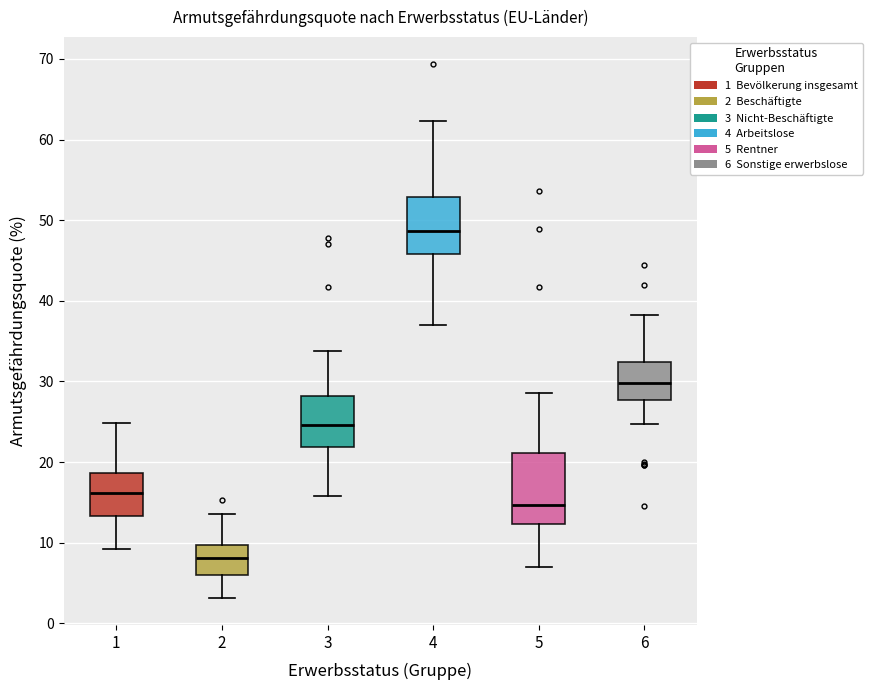

Where does the upper whisker of the box at x = 4 end on the y-axis? The values are not printed on the chart, so give them approximately, as read against the axis.

62